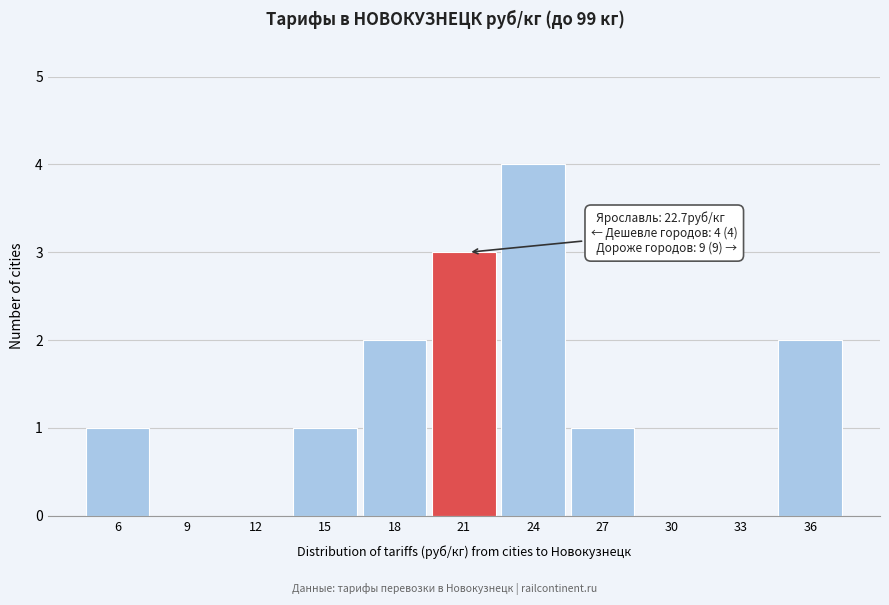

Reading left to right, transcribe all the data shown in this chart.

6=1	9=0	12=0	15=1	18=2	21=3	24=4	27=1	30=0	33=0	36=2